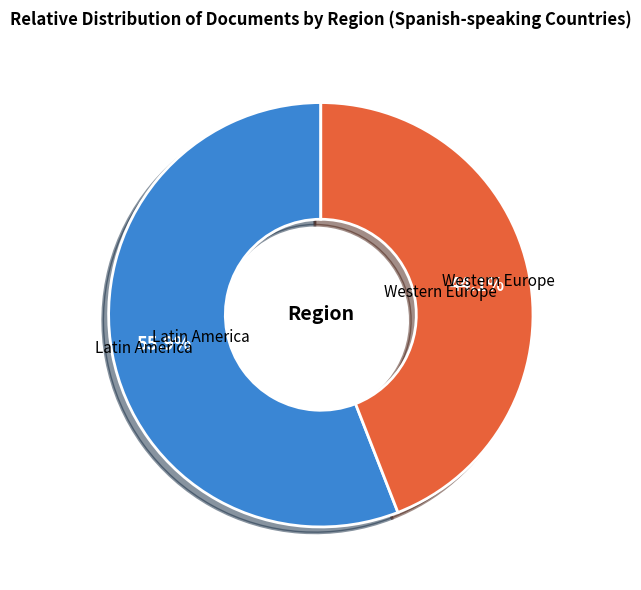

Which slice represents more than half of the pie?

Latin America